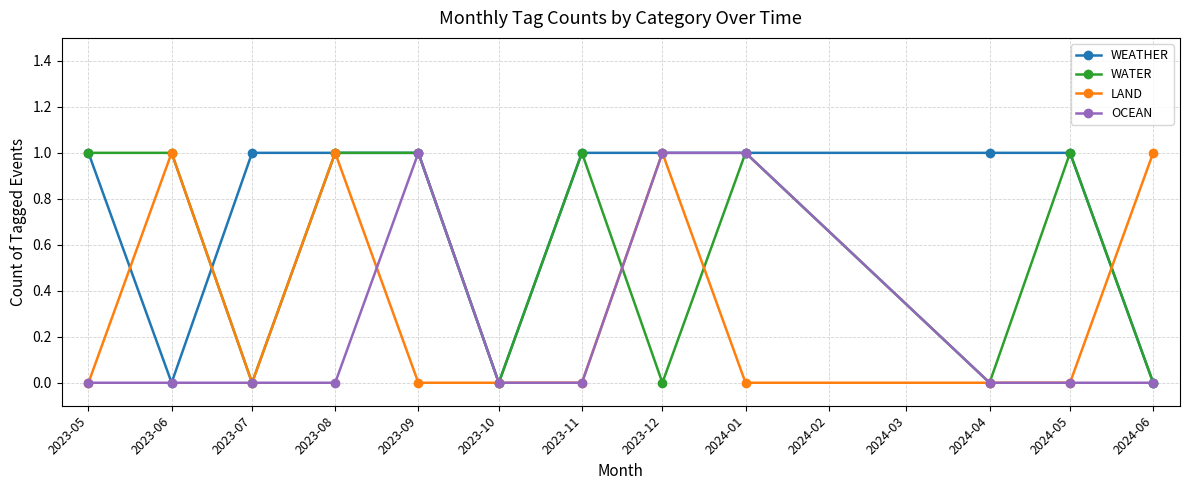

The value of WEATHER at 2023-05 is 1. True or false?

True